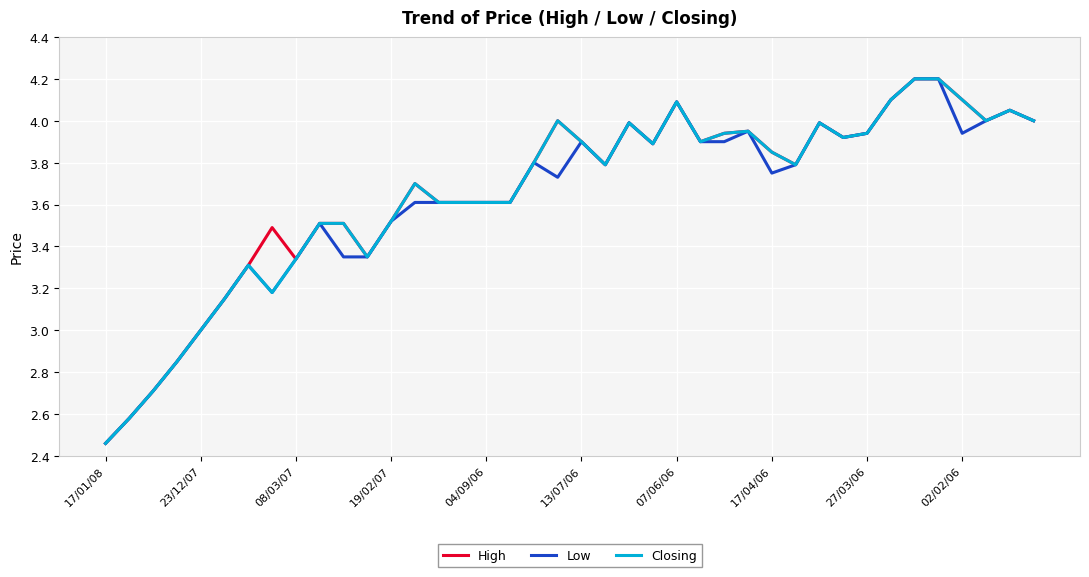

What is the label of the 26th point from the left?

25